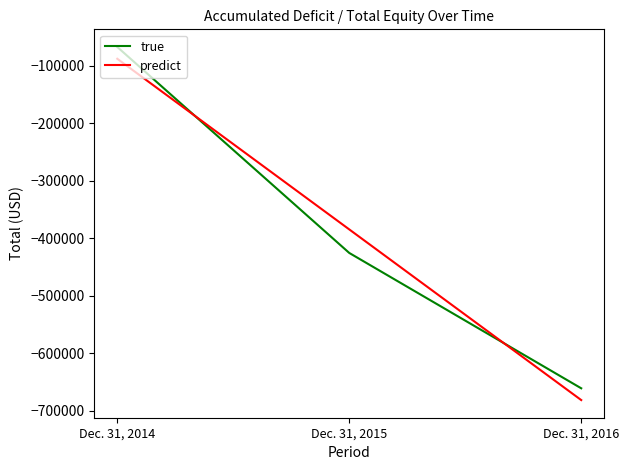

Reading right to left, what are all the values shown in this chart?

true: Dec. 31, 2016=-660704.0	Dec. 31, 2015=-425559.0	Dec. 31, 2014=-67759.0
predict: Dec. 31, 2016=-681146.5	Dec. 31, 2015=-384674.0	Dec. 31, 2014=-88201.5